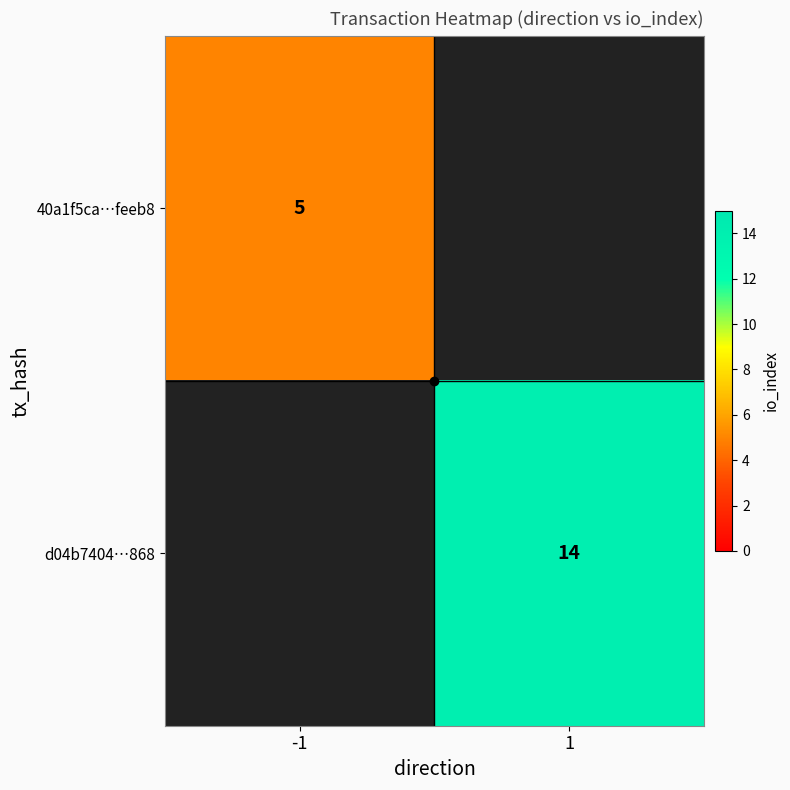

Is it true that 40a1f5ca…feeb8 equals 1 at -1?

False